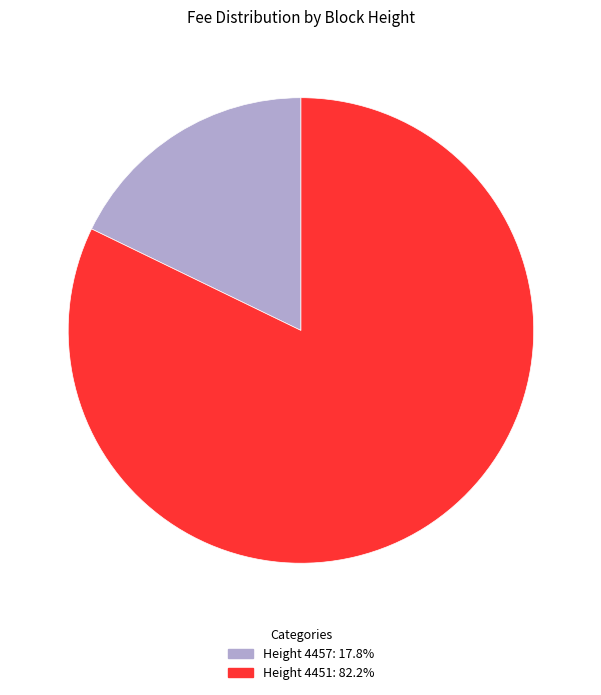

Approximately how many times larger is the value at Height 4451: 82.2% compared to Height 4457: 17.8%?

4.6